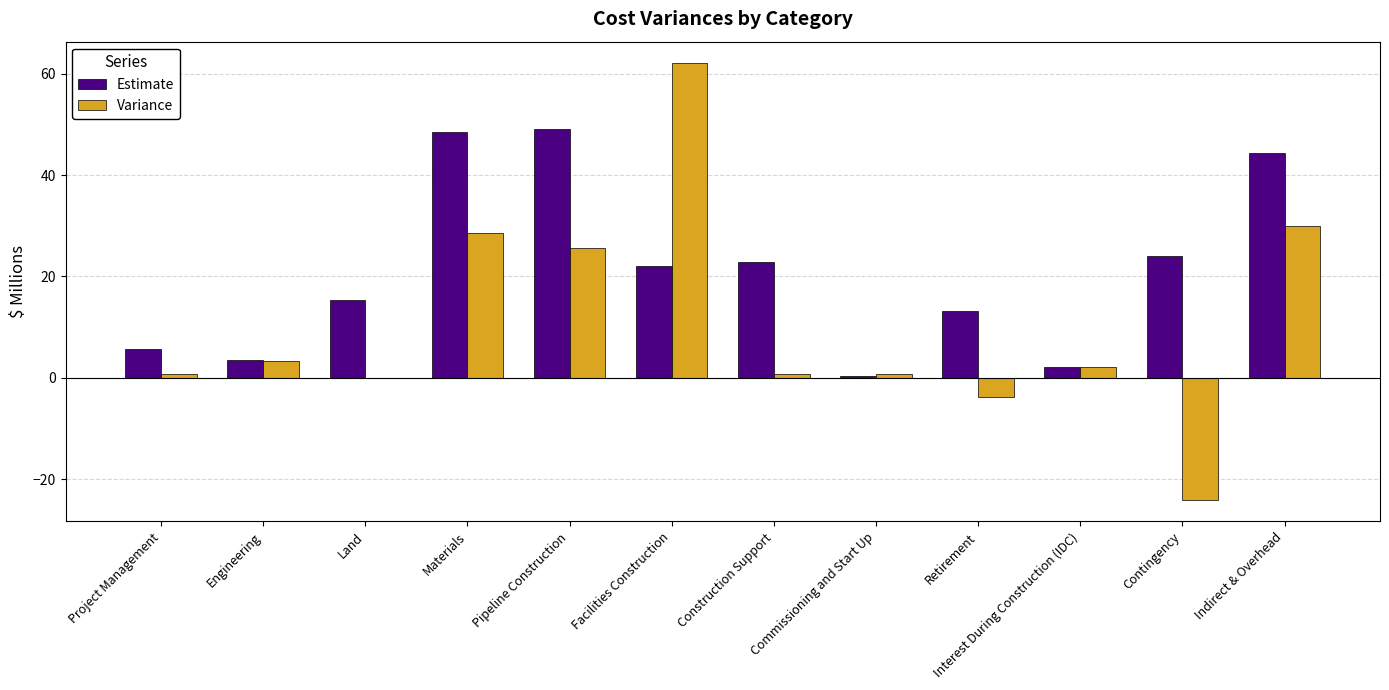

What is the approximate value of Variance at Pipeline Construction?

25.7